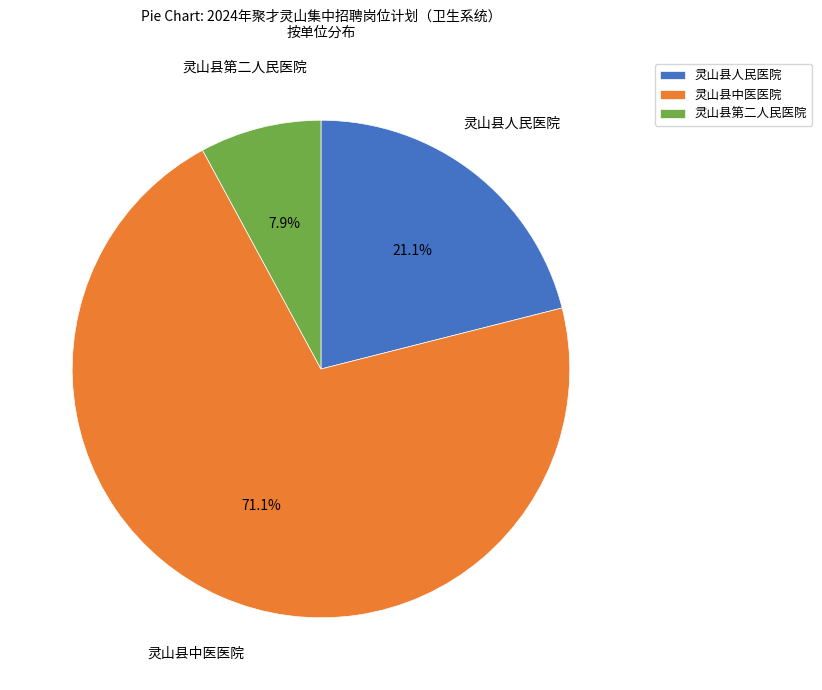

What is the majority slice?

灵山县中医医院